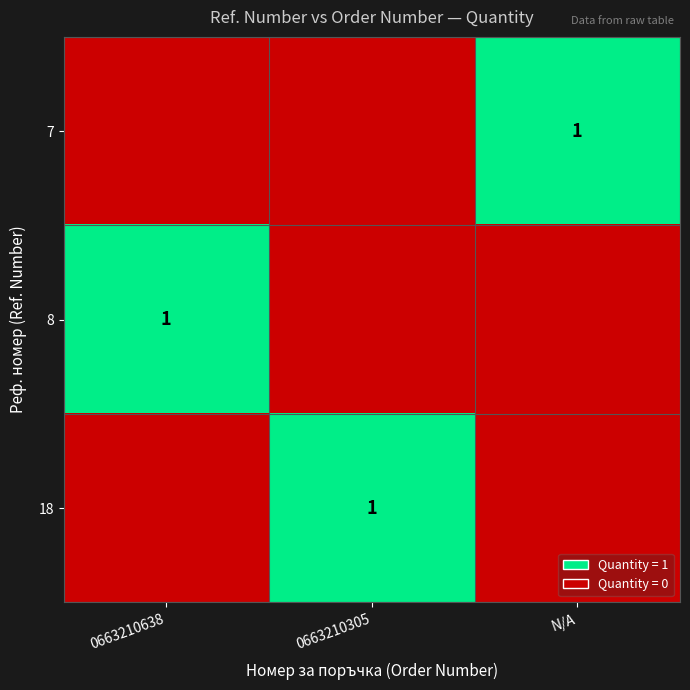

The value of 18 at 0663210305 is 0. True or false?

False